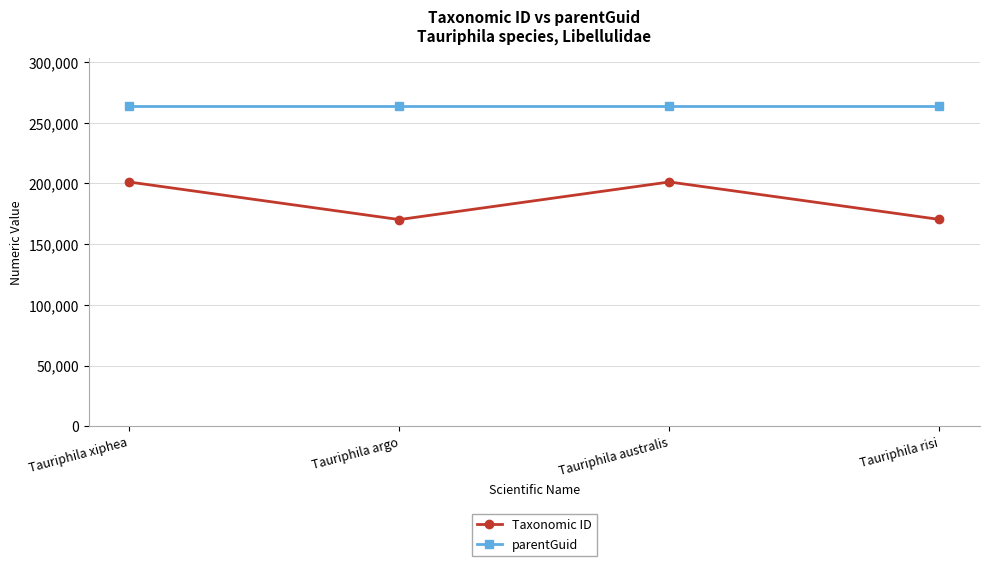

What is the minimum value shown in the chart?

170271